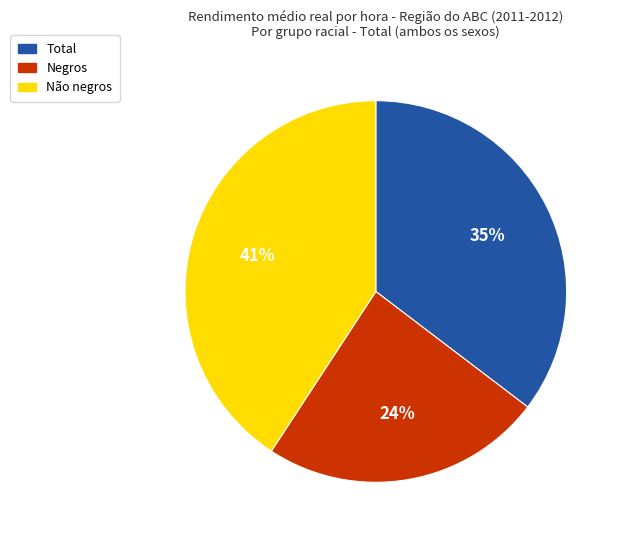

True or false: Negros accounts for 13% of the total.

False